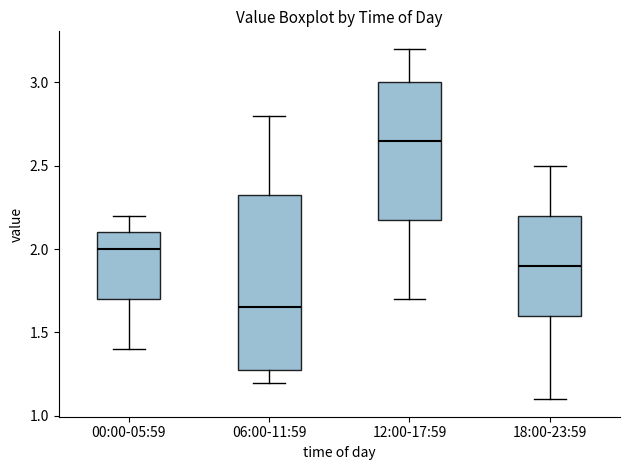

Reading left to right, transcribe this box plot: for each box, give where its median line is, the range the box spans, and where its two whiskers end, as read against the y-axis. The values are not printed on the chart, so give them approximately, as read against the axis.

00:00-05:59: median 2.00, box 1.70 to 2.10, whiskers 1.40 to 2.20
06:00-11:59: median 1.65, box 1.30 to 2.35, whiskers 1.20 to 2.80
12:00-17:59: median 2.65, box 2.20 to 3.00, whiskers 1.70 to 3.20
18:00-23:59: median 1.90, box 1.60 to 2.20, whiskers 1.10 to 2.50